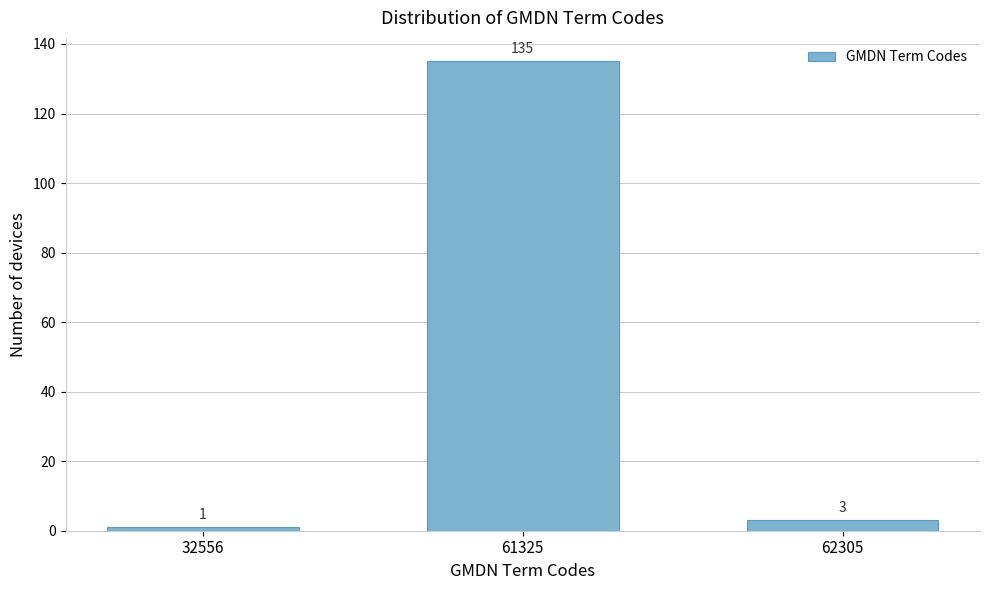

Reading left to right, extract all data points from this chart.

1	135	3